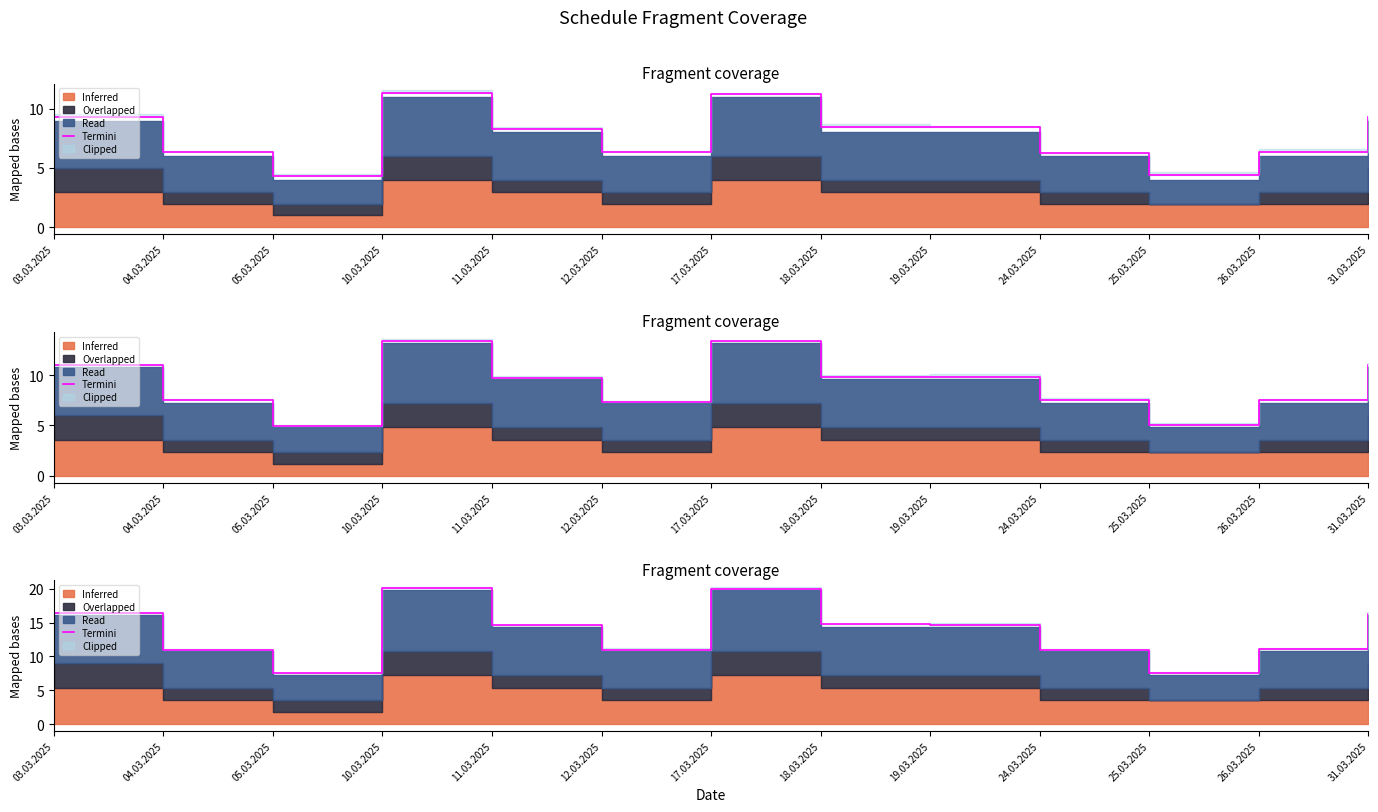

How many interior local peaks (higher than both neighbors) does the data have?

2